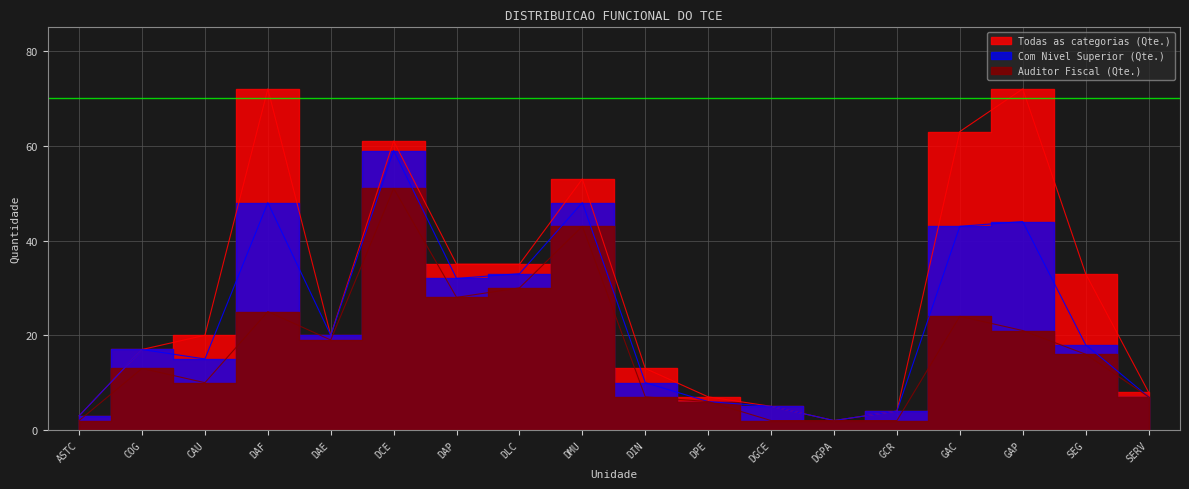

What is the label of the 11th point from the right?

DLC